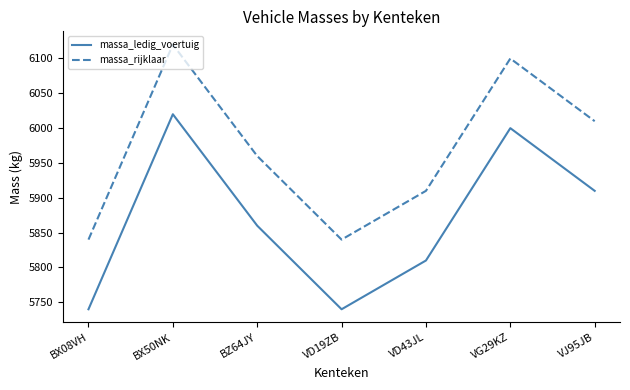

What is the maximum value shown in the chart?

6120